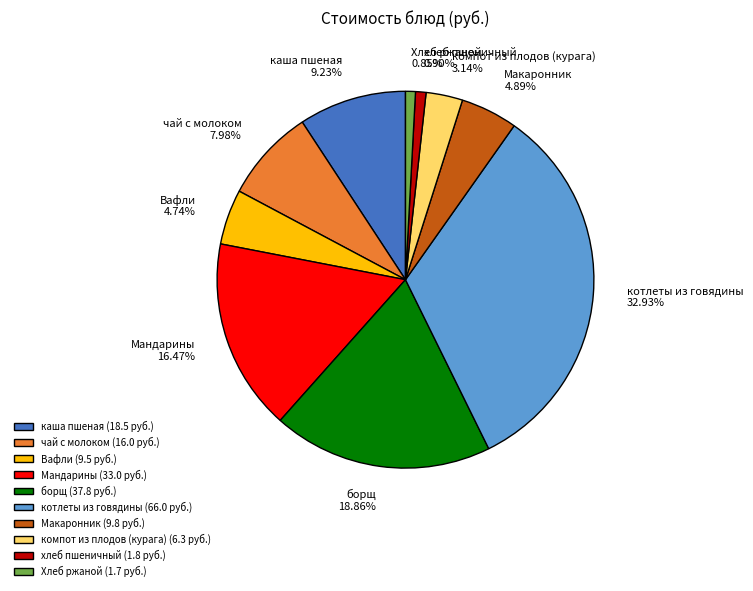

How many slices are in this pie chart?

10